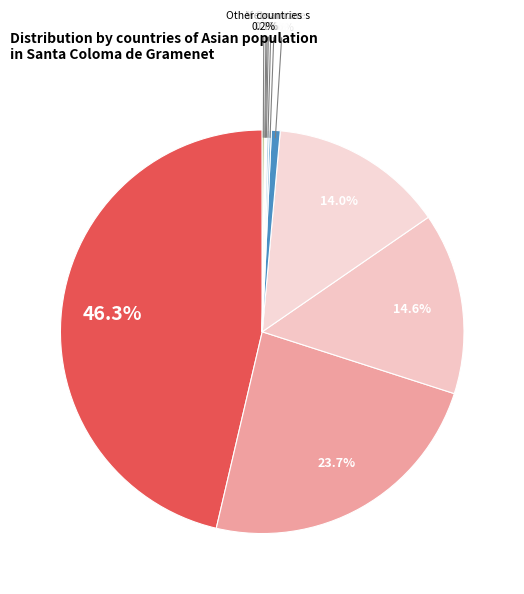

To the nearest percent, what is the average slice percentage?

9%